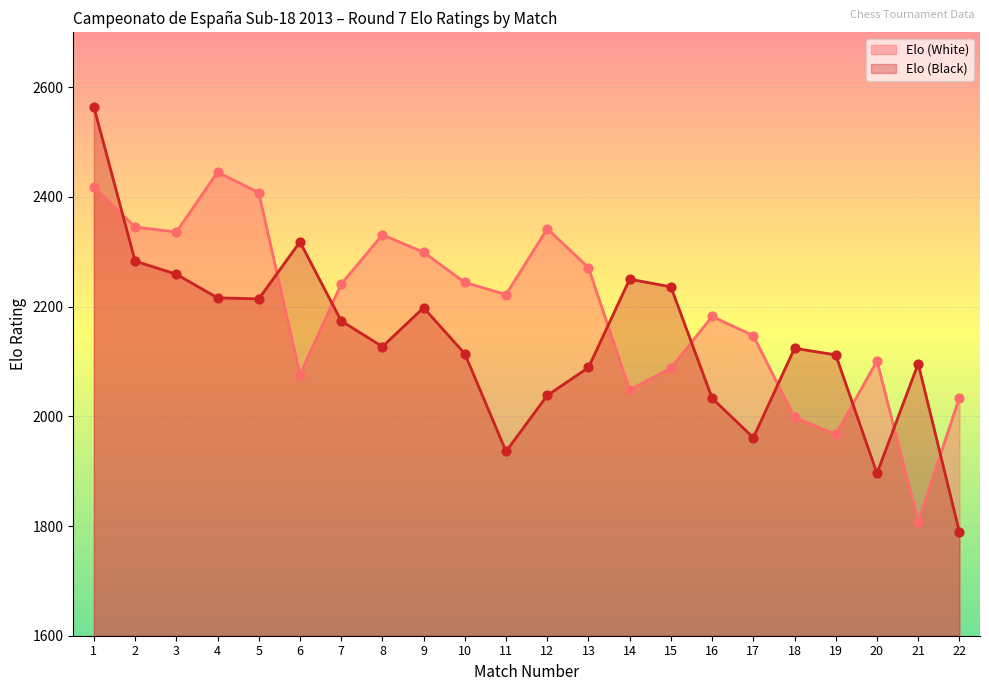

Which series contains the lowest Y value?

Elo (Black)